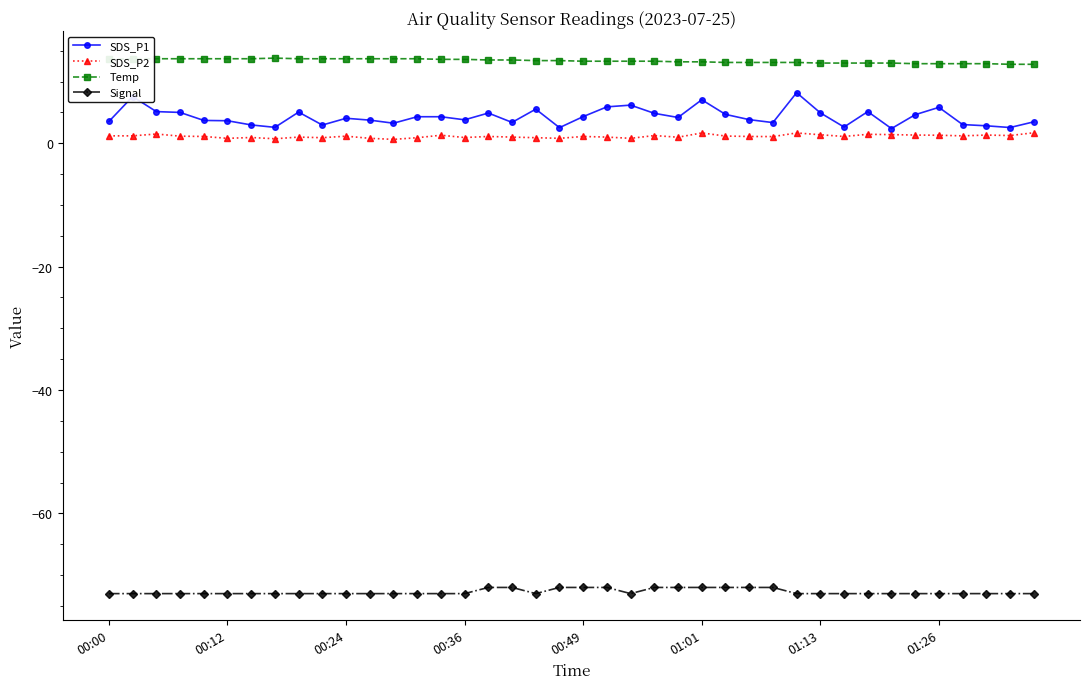

List the series in order of their peak value, lowest first.

Signal, SDS_P2, SDS_P1, Temp